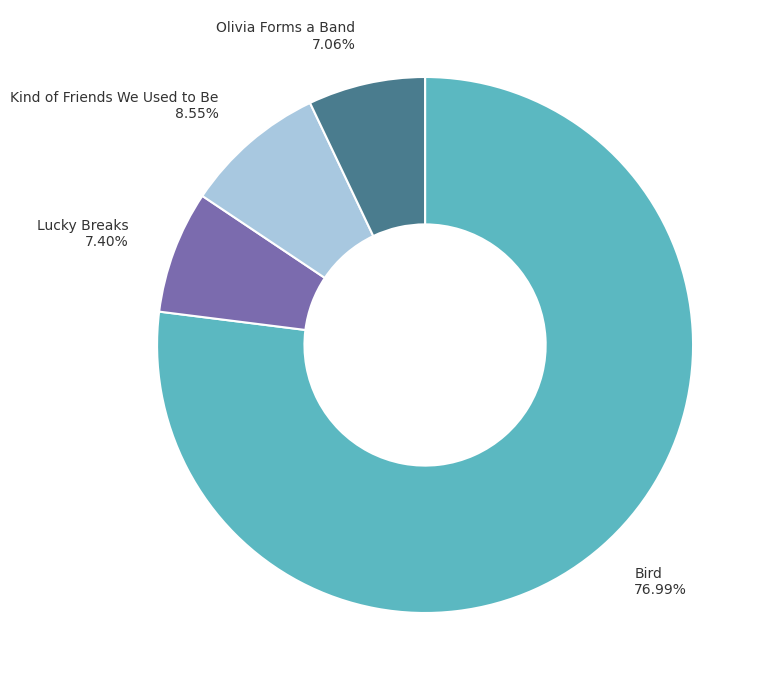

Is there any slice that represents more than half of the pie?

Yes